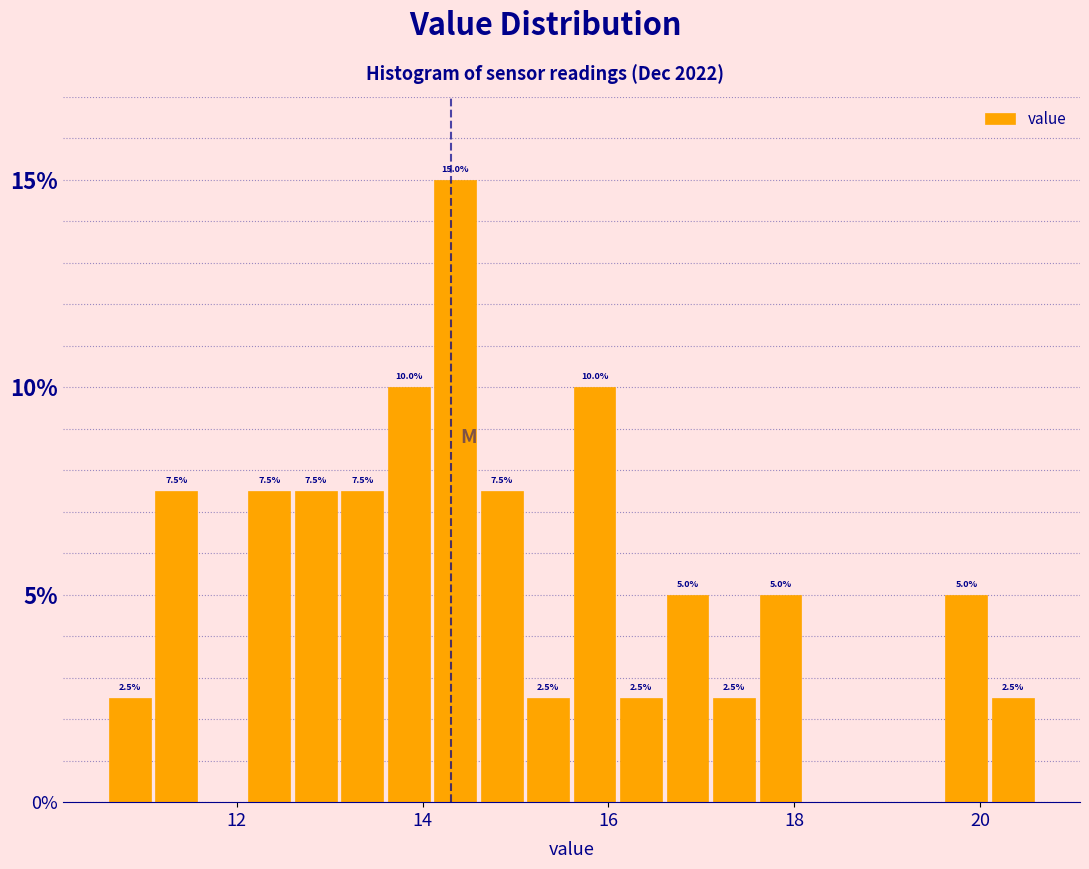

Around what value on the x-axis is the tallest bar? Give the approximate position of its centre, as read against the axis.

14.4